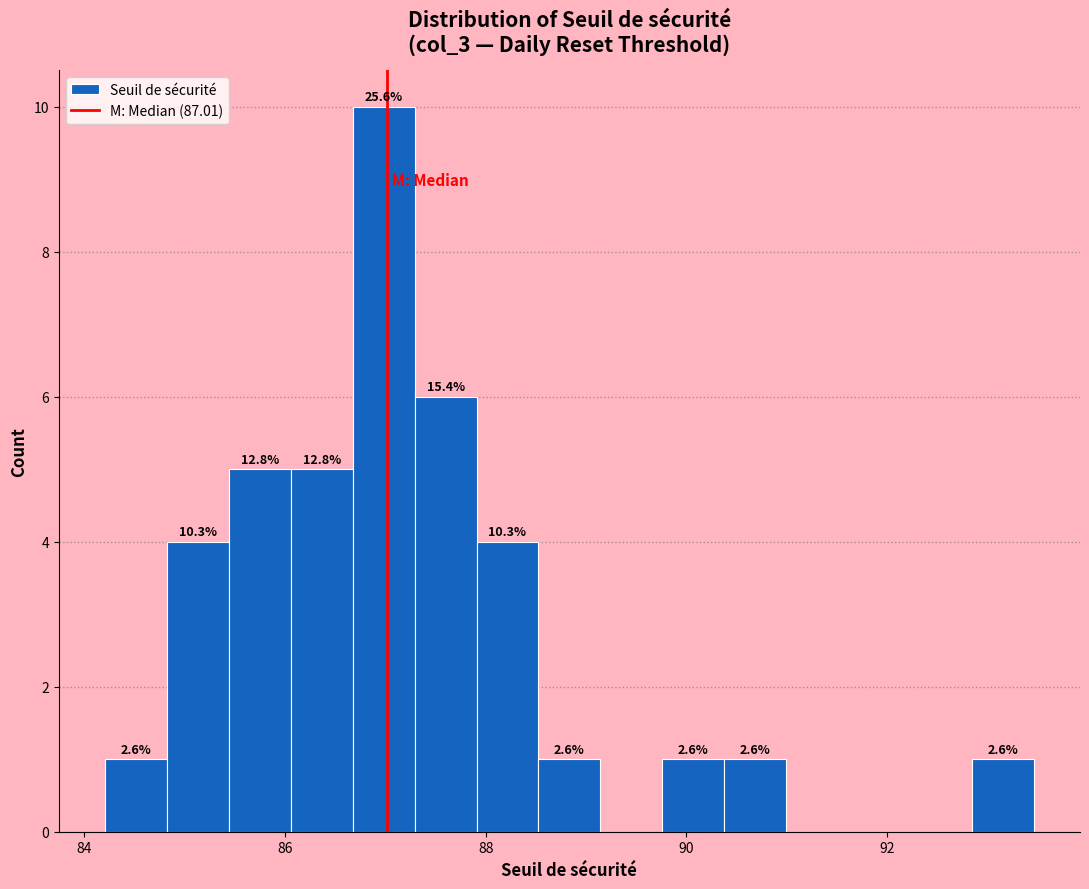

Around what value on the x-axis is the tallest bar? Give the approximate position of its centre, as read against the axis.

87.0